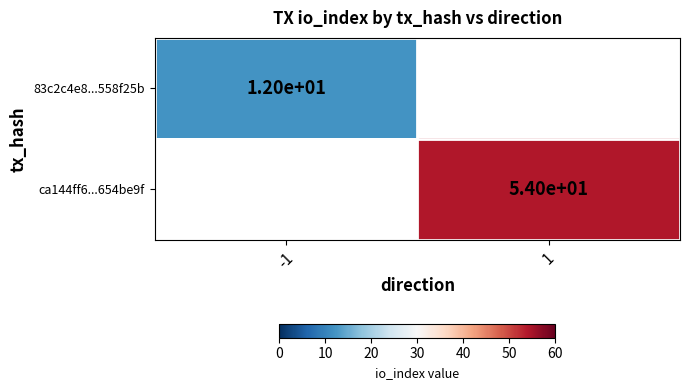

Is it true that ca144ff6...654be9f equals 35 at 1?

False